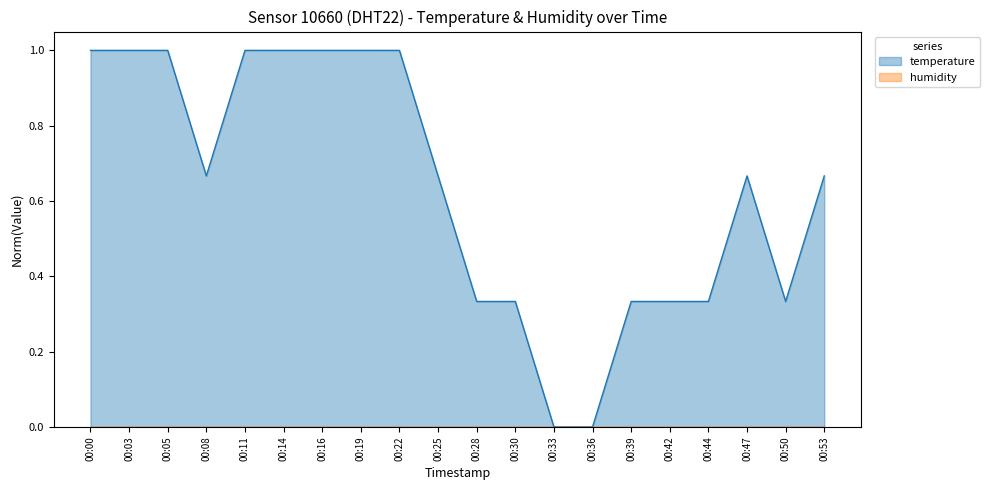

Does the chart have visible grid lines?

No